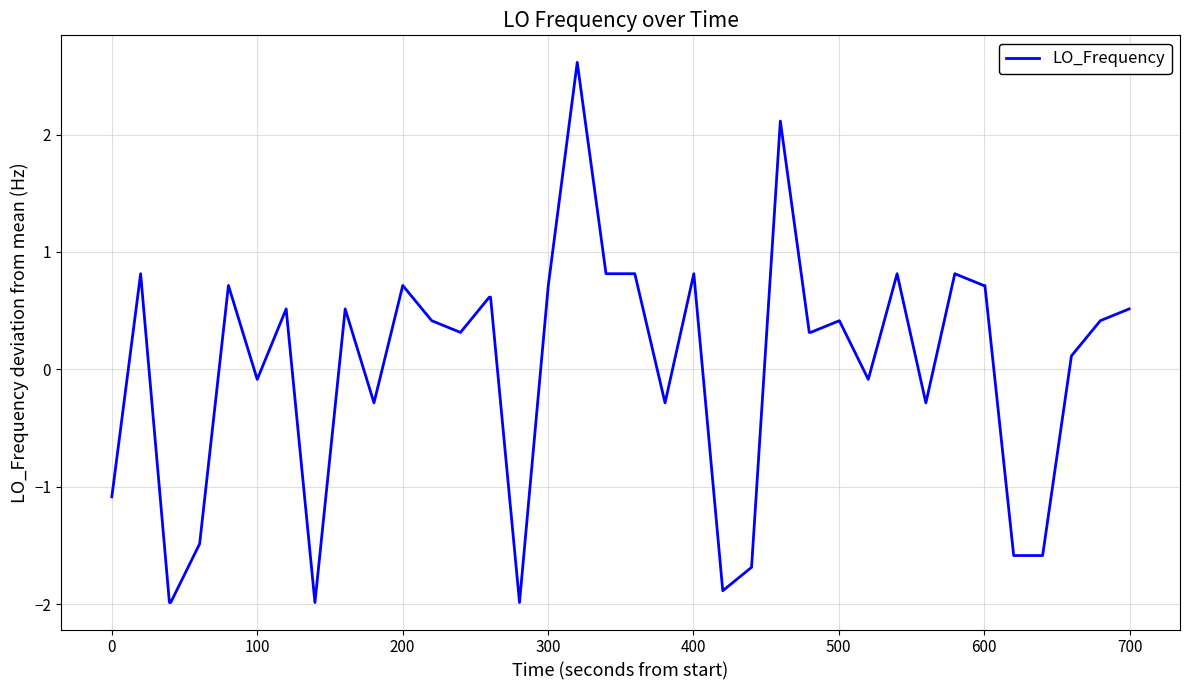

What is the smallest value displayed?

-2.0